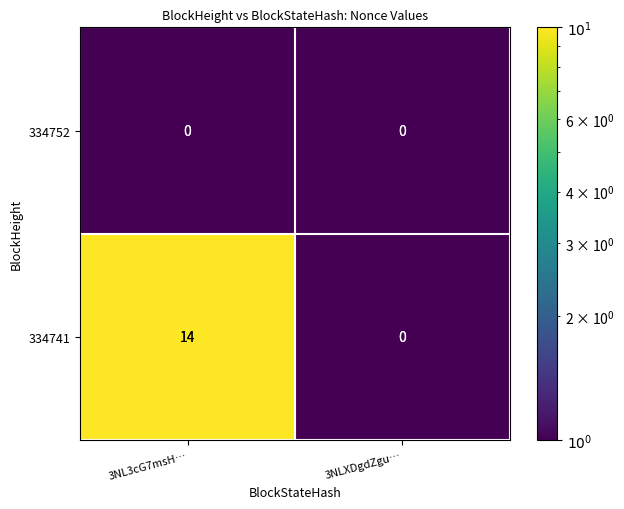

Rank the series by their average value, from lowest to highest.

334752, 334741